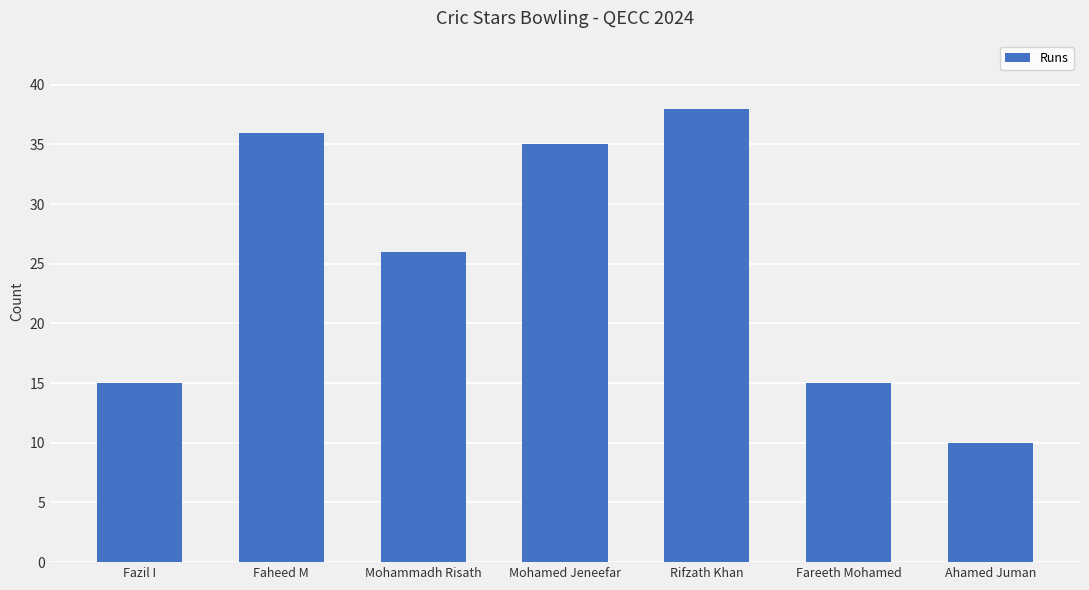

At which label is the value closest to 24?

Mohammadh Risath